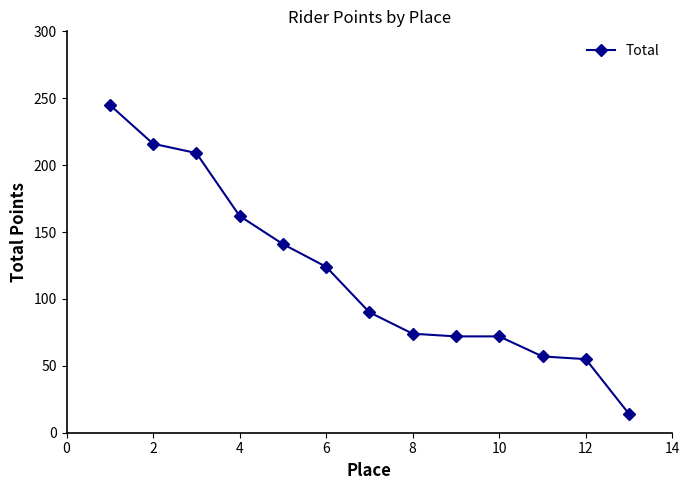

What is the sum of all values?

1531